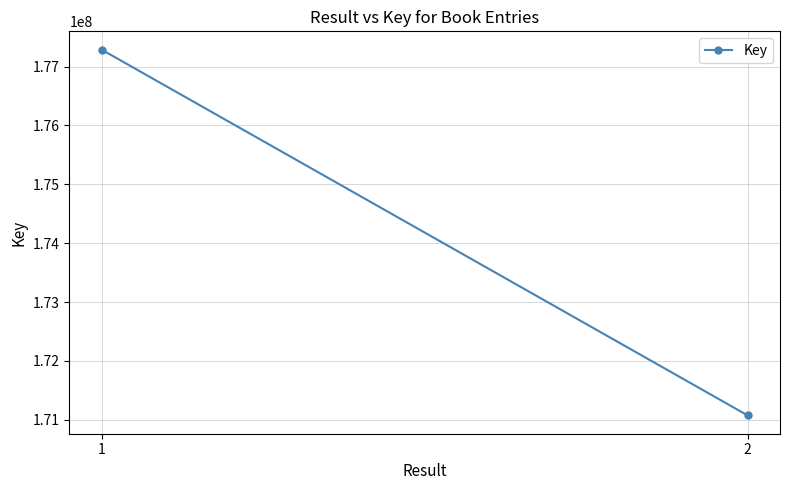

Count the number of data series in this chart.

1